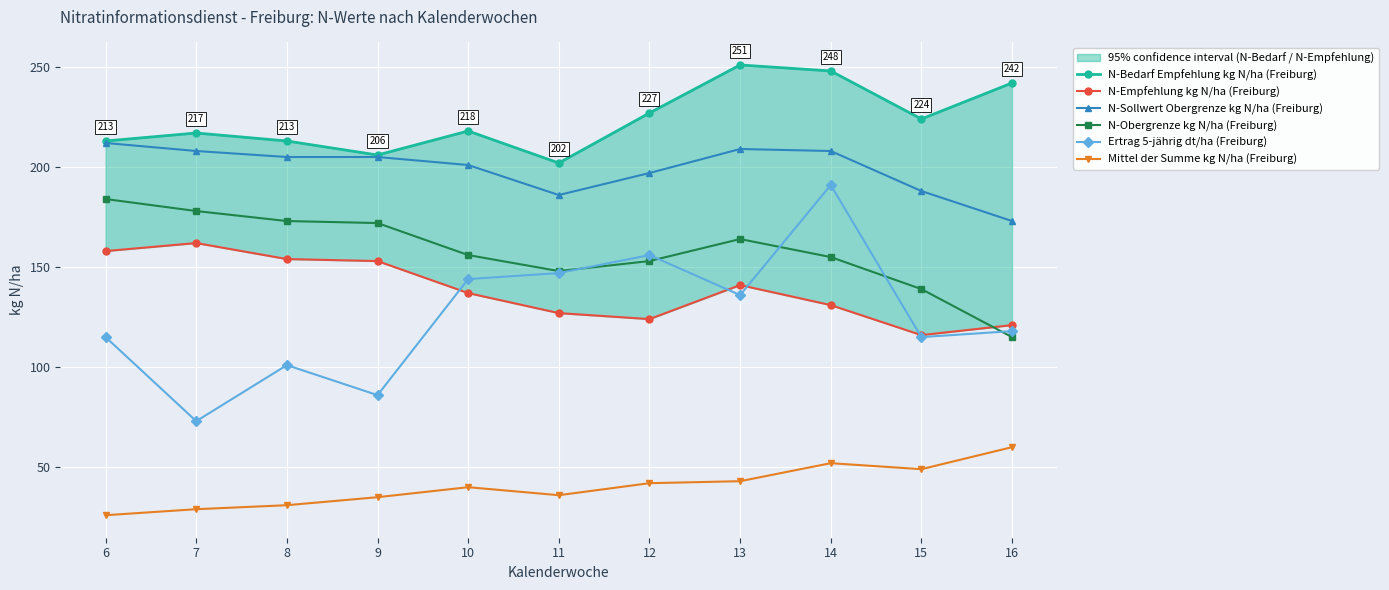

What is the average value of the N-Sollwert Obergrenze kg N/ha (Freiburg) series?

199